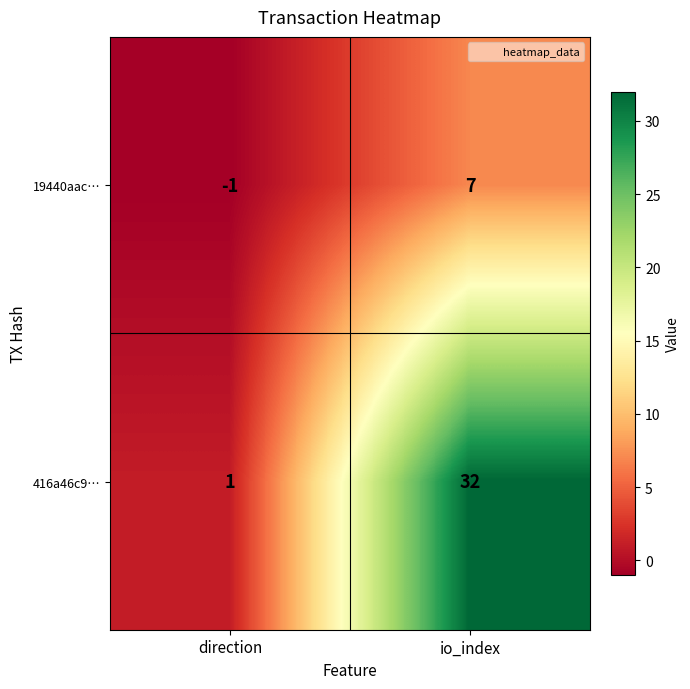

Read the 19440aac… value at io_index.

7